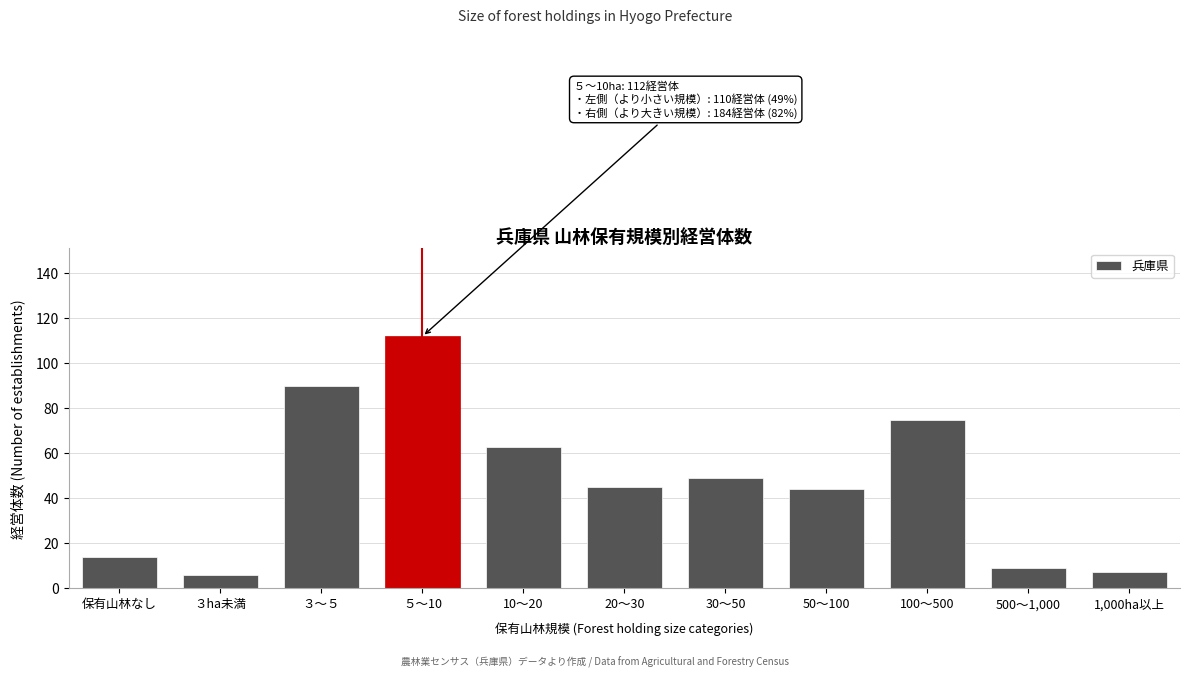

Reading left to right, extract all data points from this chart.

保有山林なし=14	３ha未満=6	３～５=90	５～10=112	10～20=63	20～30=45	30～50=49	50～100=44	100～500=75	500～1,000=9	1,000ha以上=7